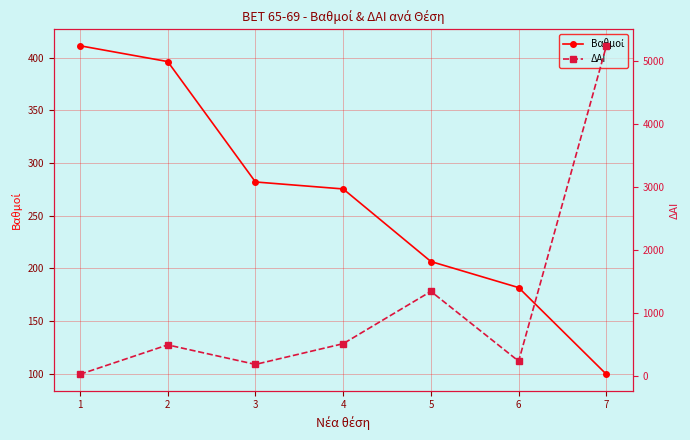

How many lines are shown in the chart?

2